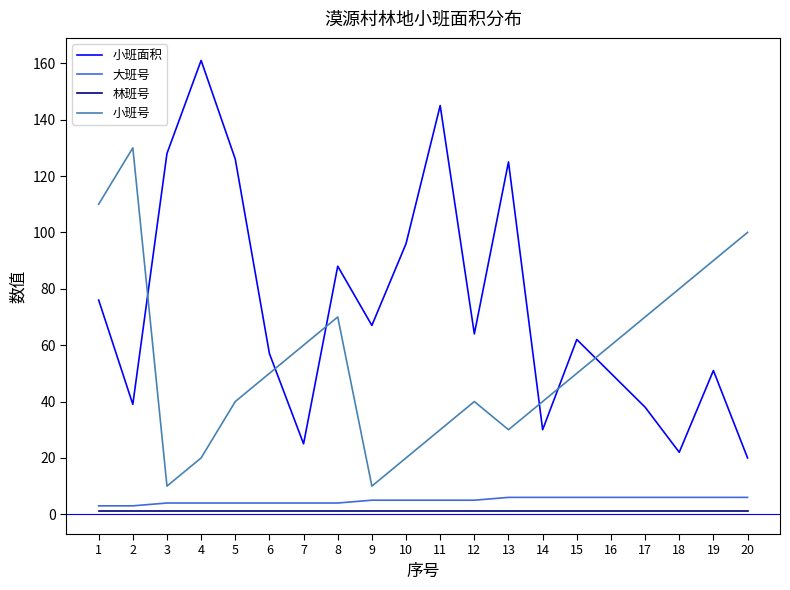

True or false: 林班号 has a value of 1 at 8.

True